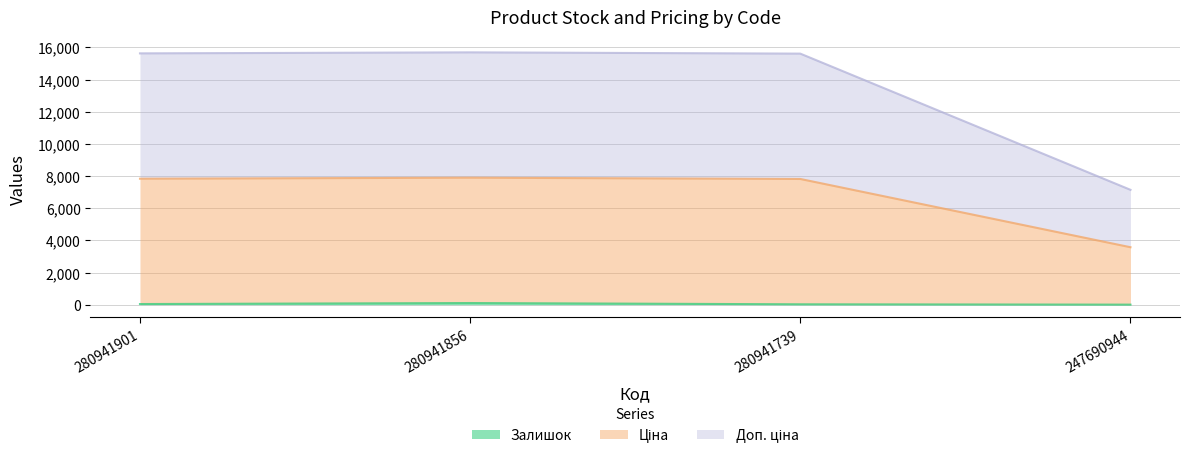

Is the value of Доп. ціна at 280941739 greater than the value of Залишок at 280941856?

Yes